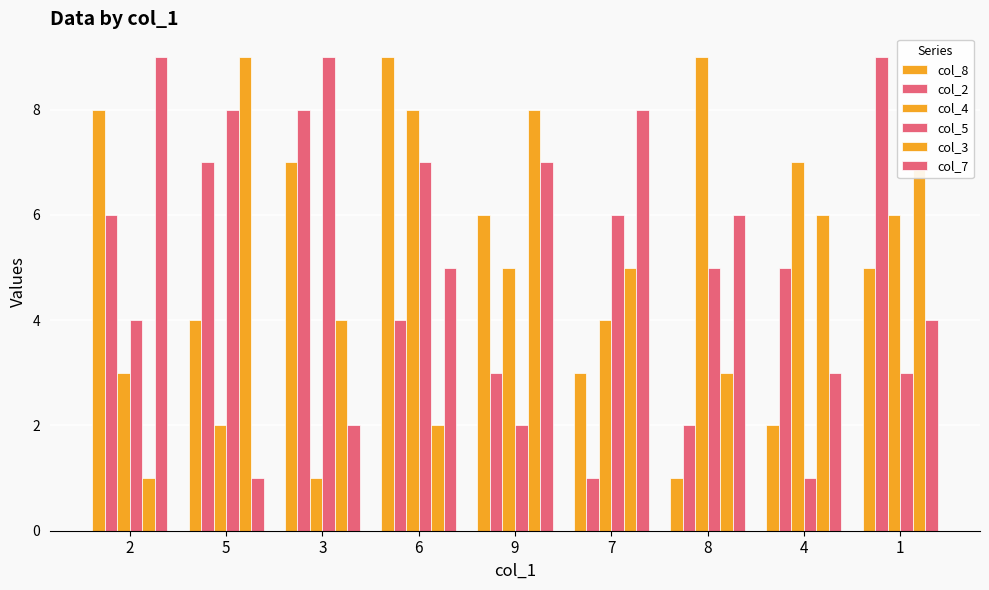

Reading left to right, list all the values displayed in this chart.

col_8: 8	4	7	9	6	3	1	2	5
col_2: 6	7	8	4	3	1	2	5	9
col_4: 3	2	1	8	5	4	9	7	6
col_5: 4	8	9	7	2	6	5	1	3
col_3: 1	9	4	2	8	5	3	6	7
col_7: 9	1	2	5	7	8	6	3	4